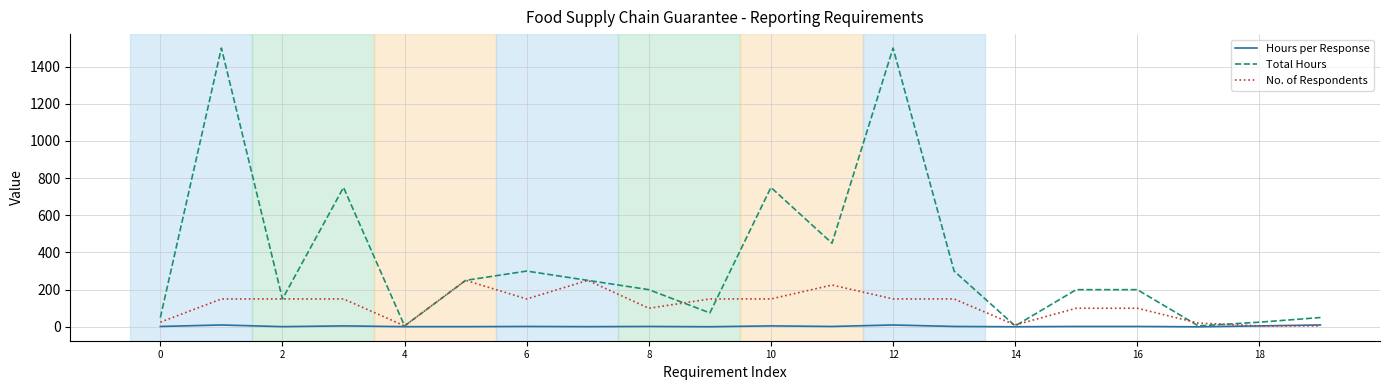

What is the greatest value displayed?

1500.0